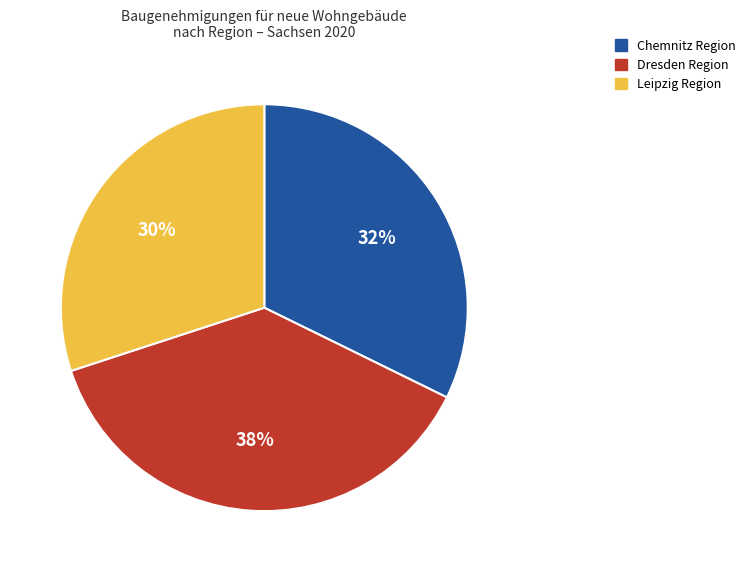

Does any single category account for the majority?

No